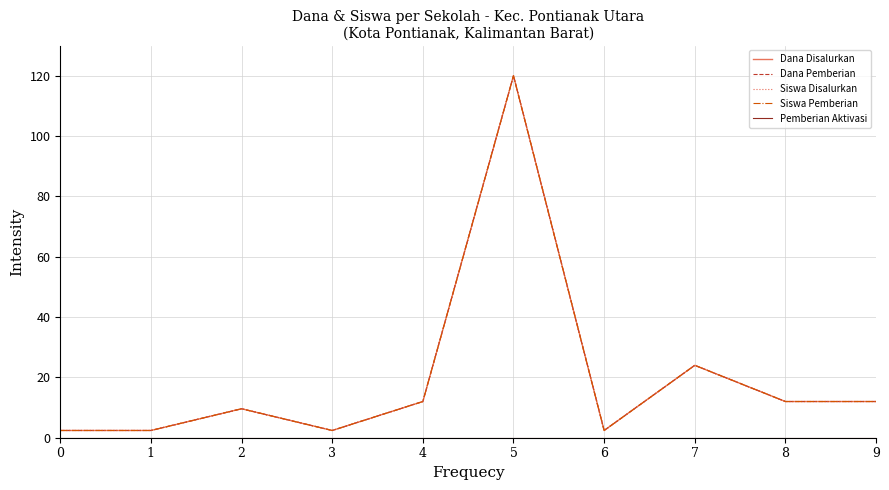

Does the chart have visible grid lines?

Yes